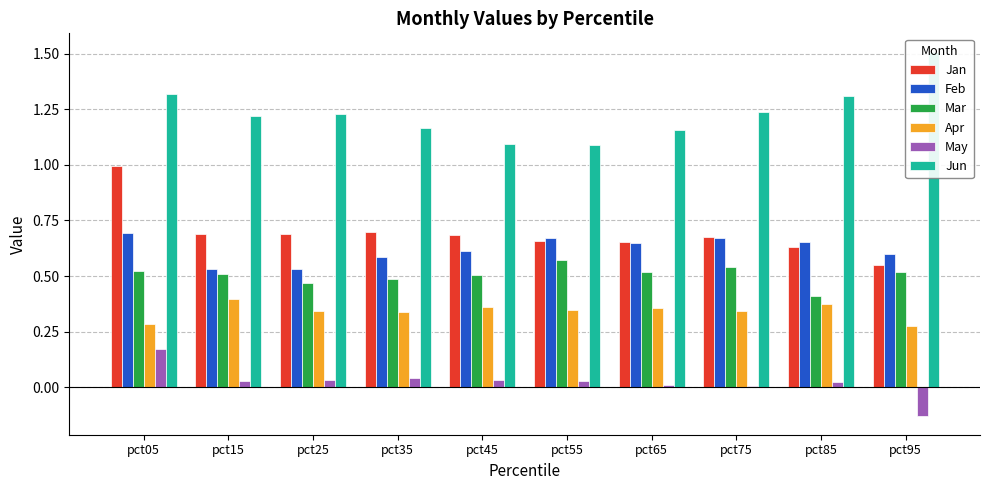

What is the highest value of the Jun series?

1.5